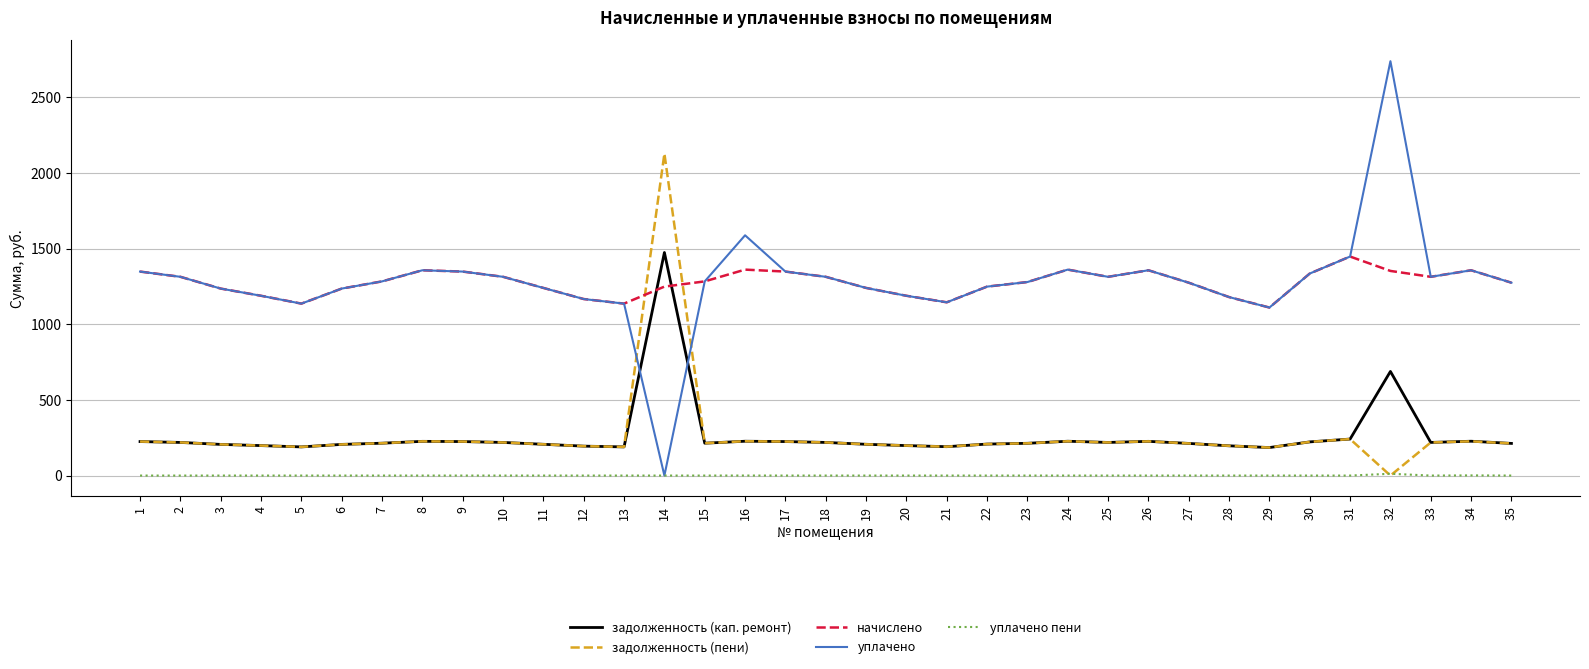

List the series in order of their peak value, lowest first.

уплачено пени, начислено, задолженность (кап. ремонт), задолженность (пени), уплачено